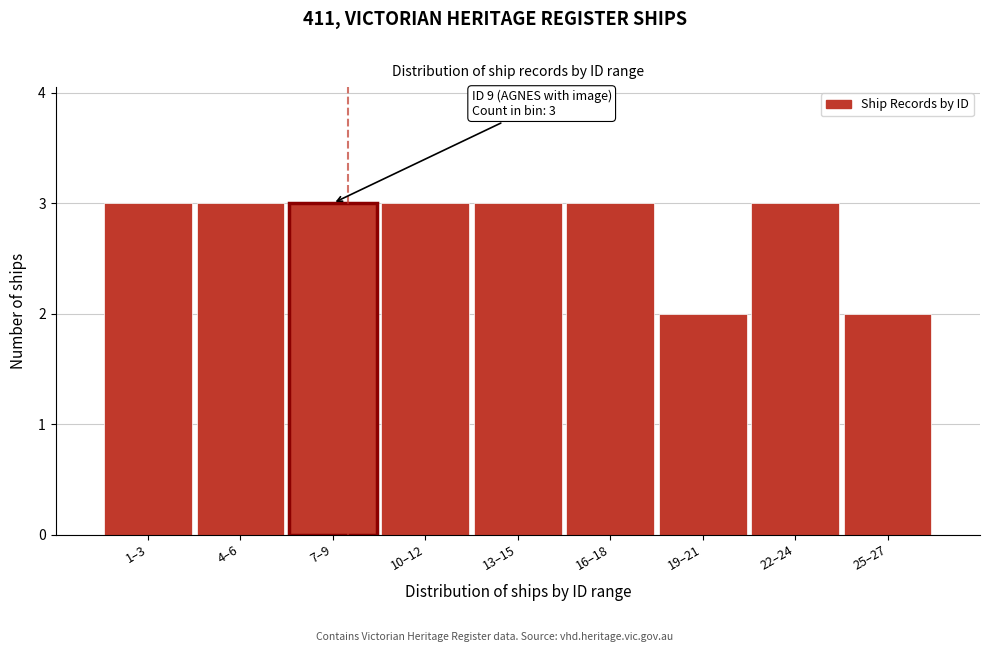

Reading left to right, what are all the values shown in this chart?

3	3	3	3	3	3	2	3	2